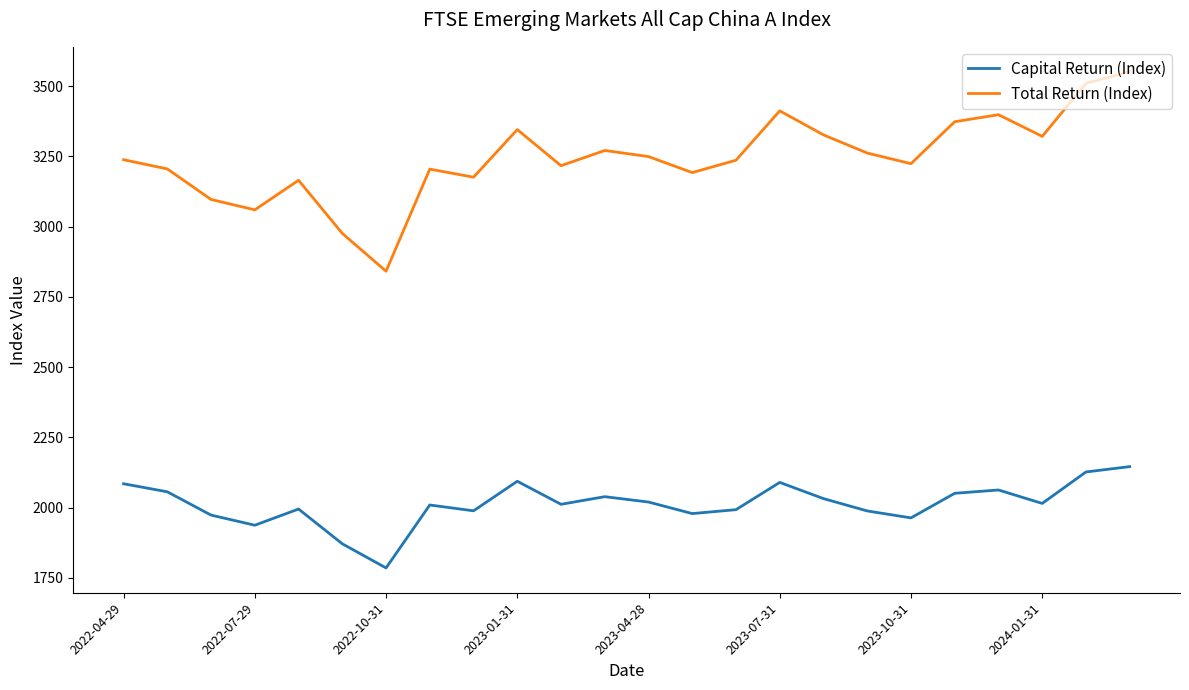

What is the smallest value displayed?

1785.3